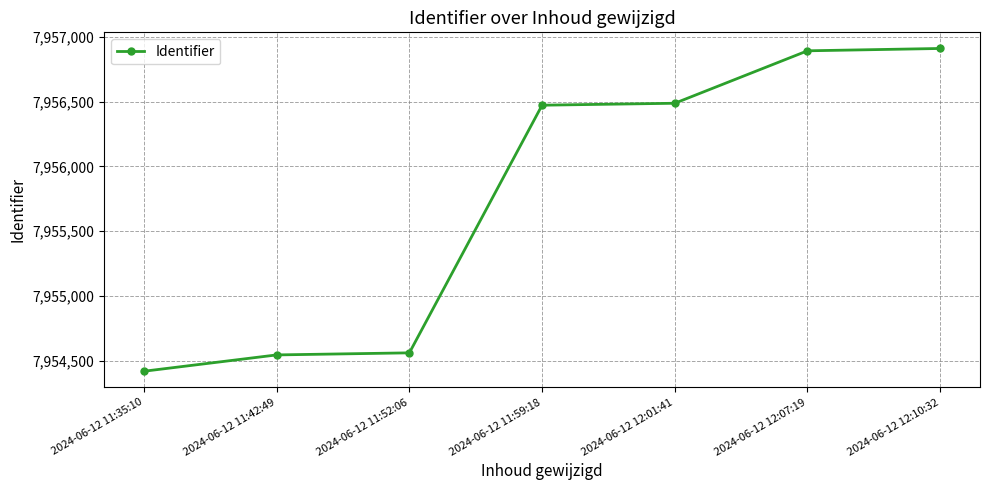

How many distinct data groups are displayed?

1